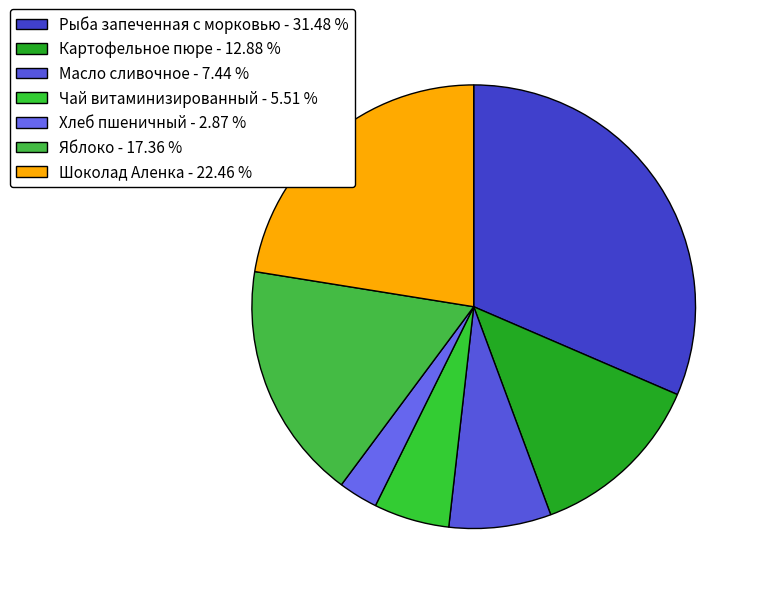

Count the number of slices in the pie.

7